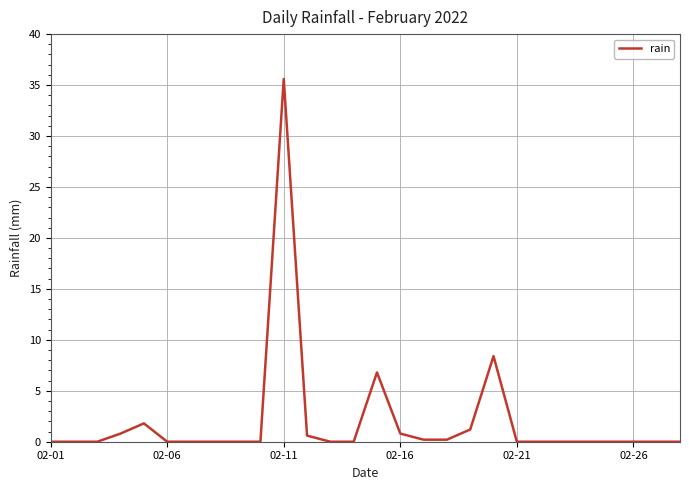

What is the difference between the maximum and minimum values?

35.6